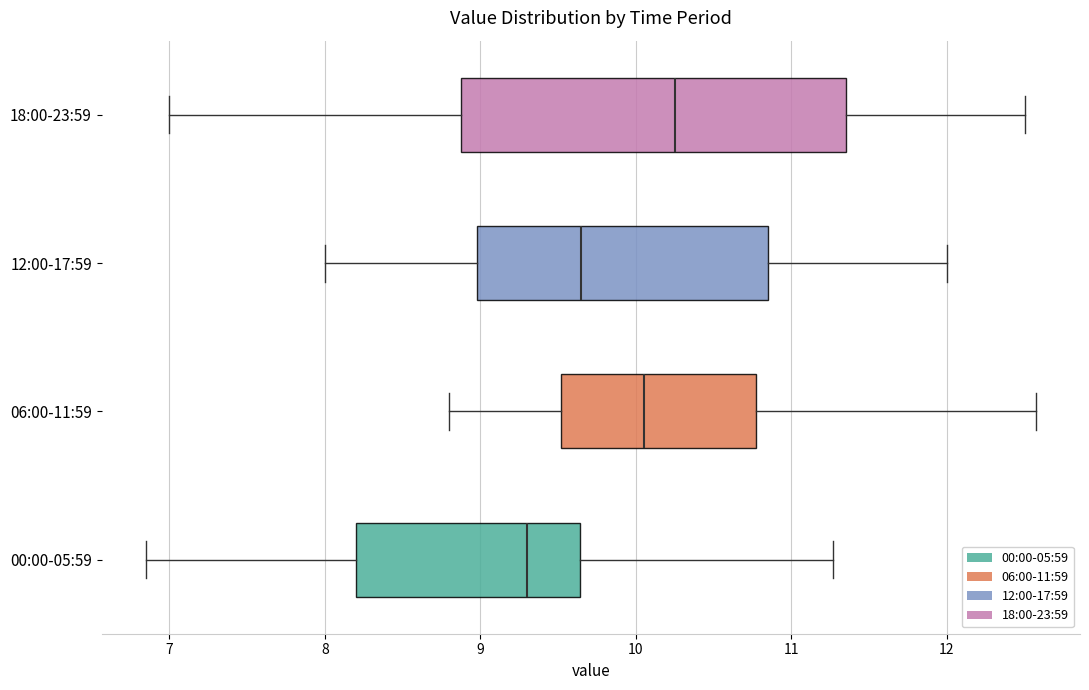

Where does the median line of the box for 00:00-05:59 sit on the x-axis? The values are not printed on the chart, so give them approximately, as read against the axis.

9.3